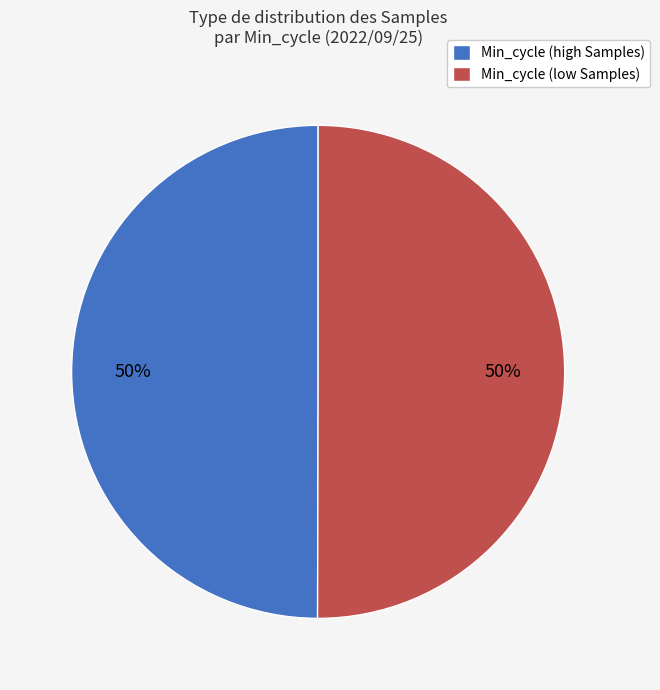

Do Min_cycle (low Samples) and Min_cycle (high Samples) together represent more than half of the pie?

Yes